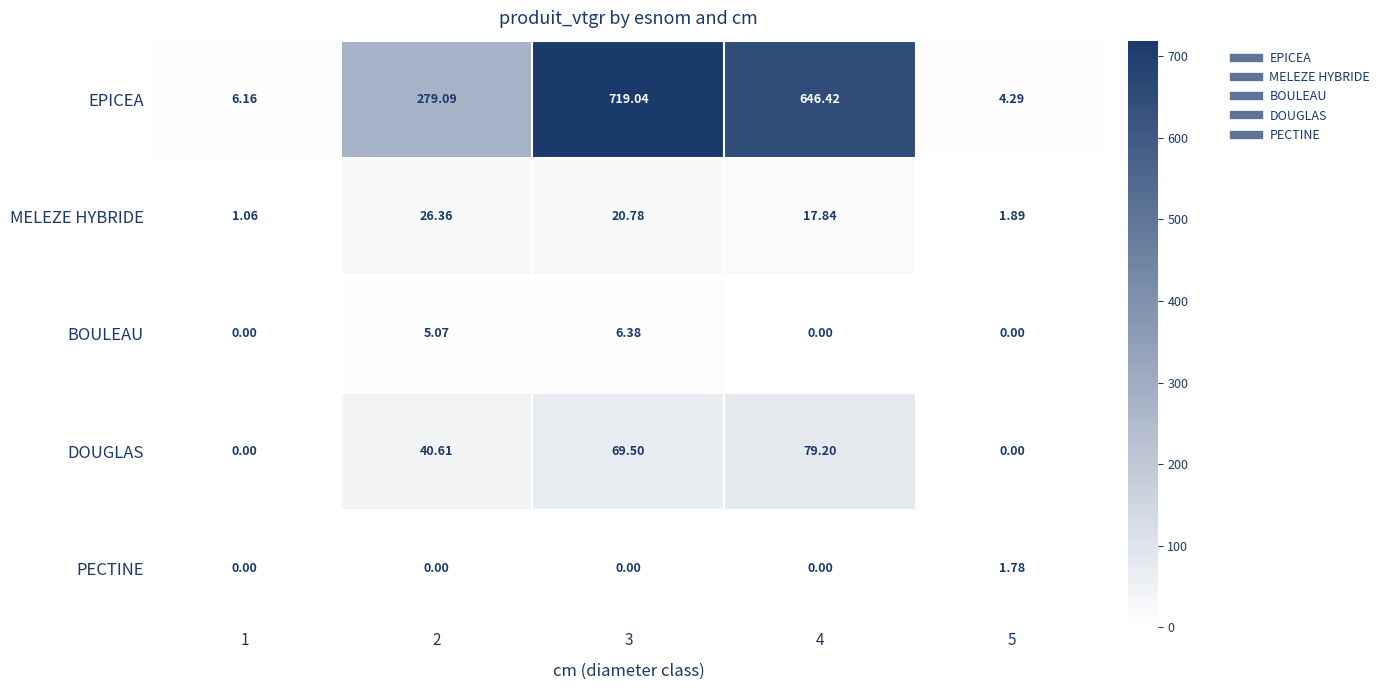

Between 1 and 2, which series saw the biggest shift?

EPICEA